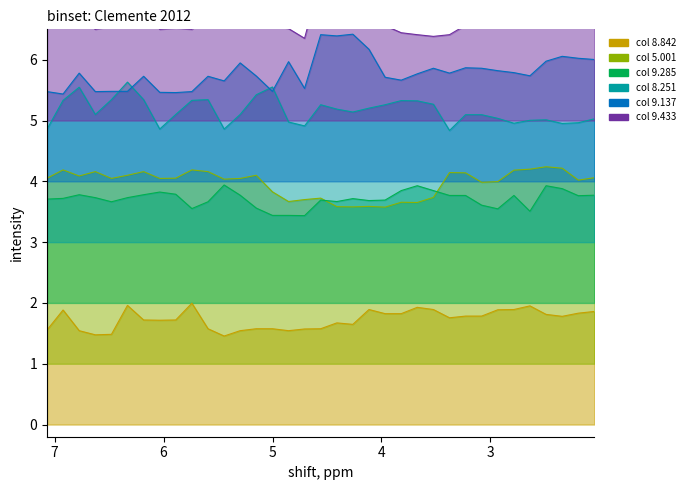

True or false: 5.001 and 9.285 cross at least once.

True